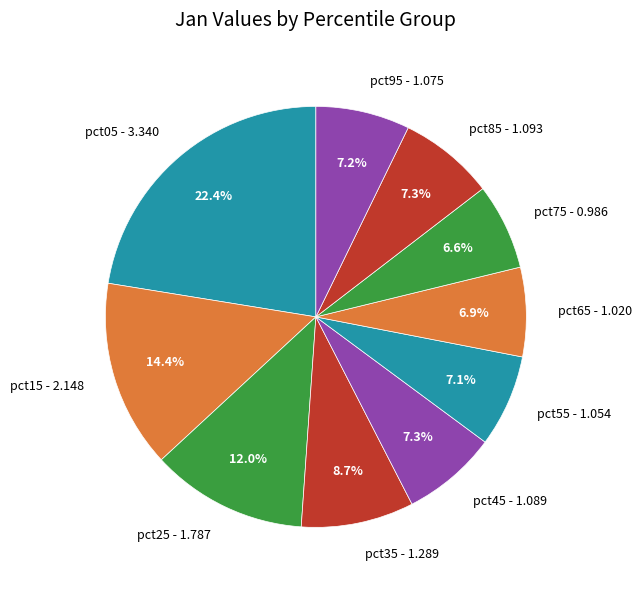

To the nearest percent, what percentage of the pie is pct55?

7%